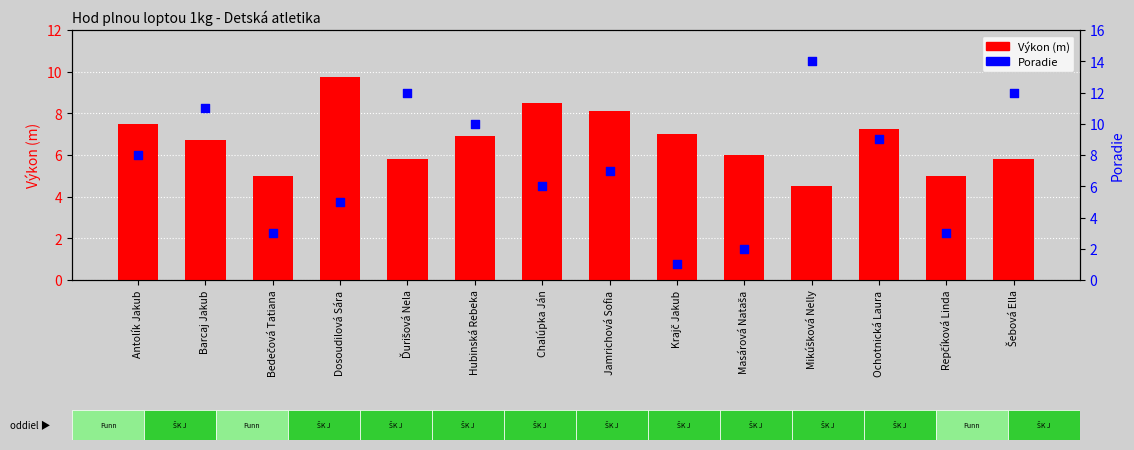

Which series has the largest Y range (max minus min)?

Poradie